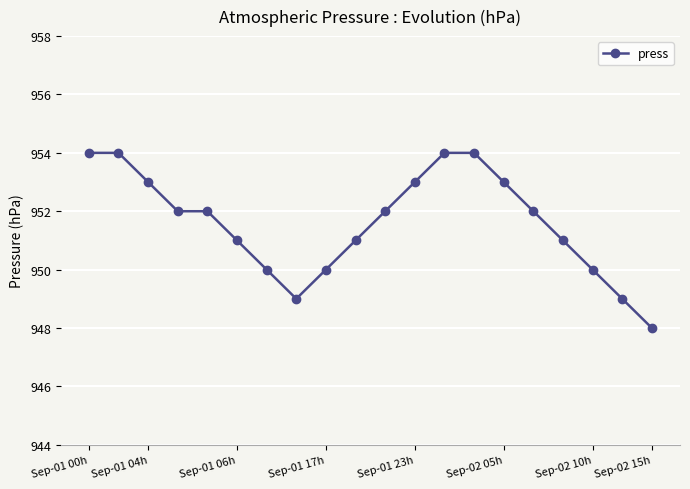

What is the sum of all values?

19032